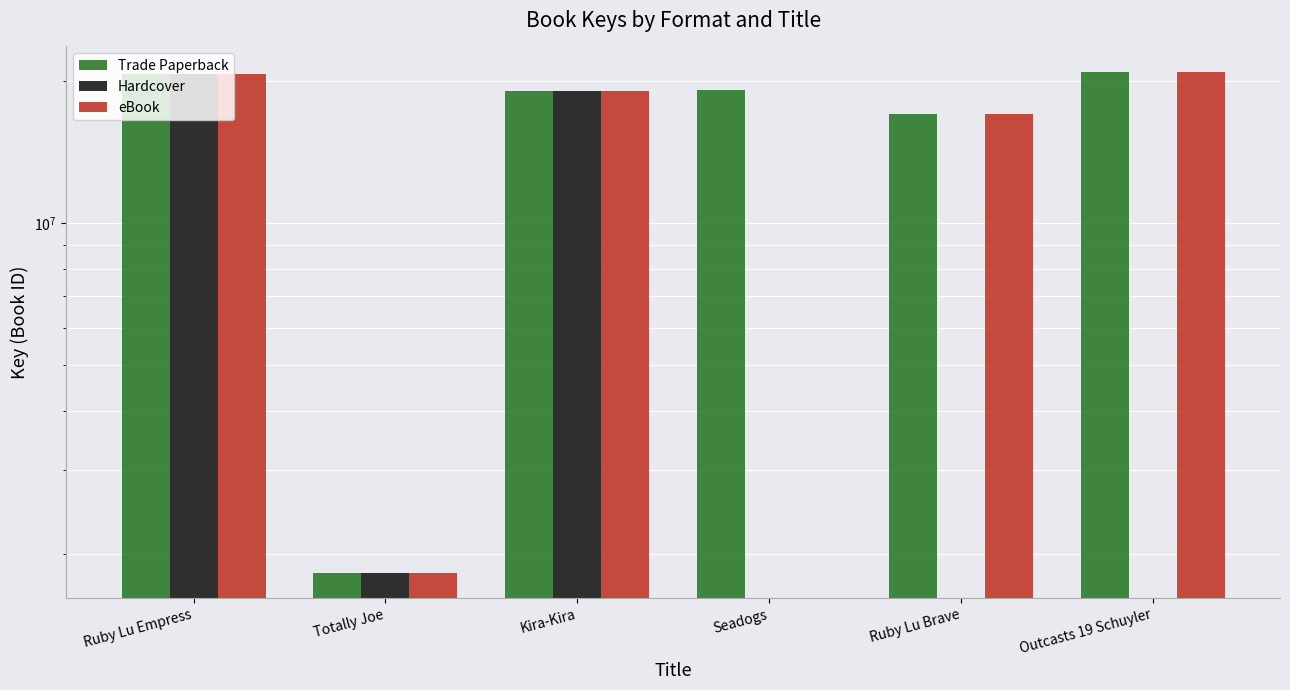

Does the chart contain any negative values?

No